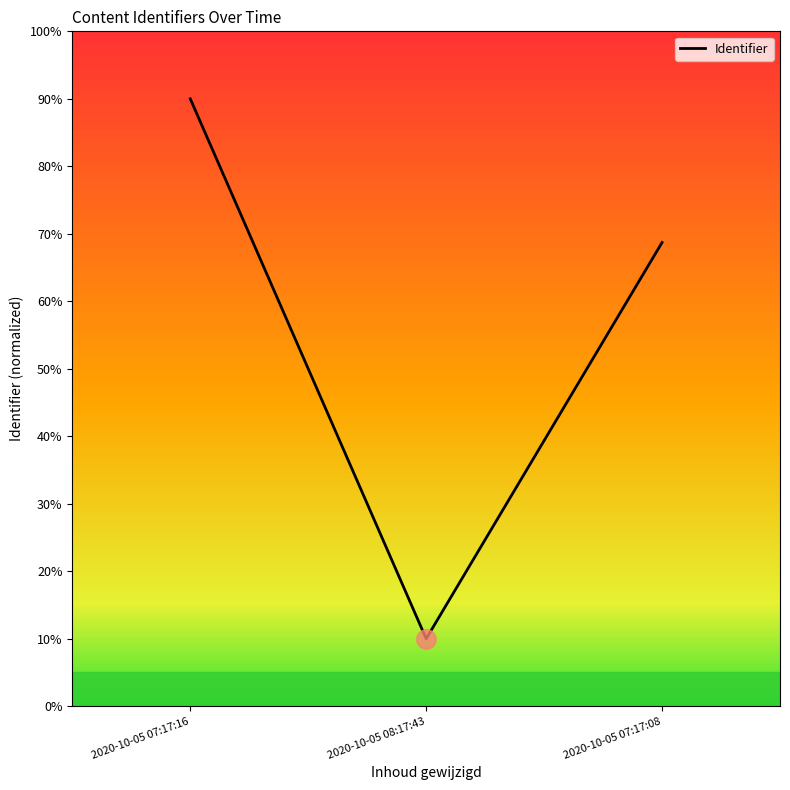

What is the change in value from 2020-10-05 07:17:16 to 2020-10-05 07:17:08?

-21.3